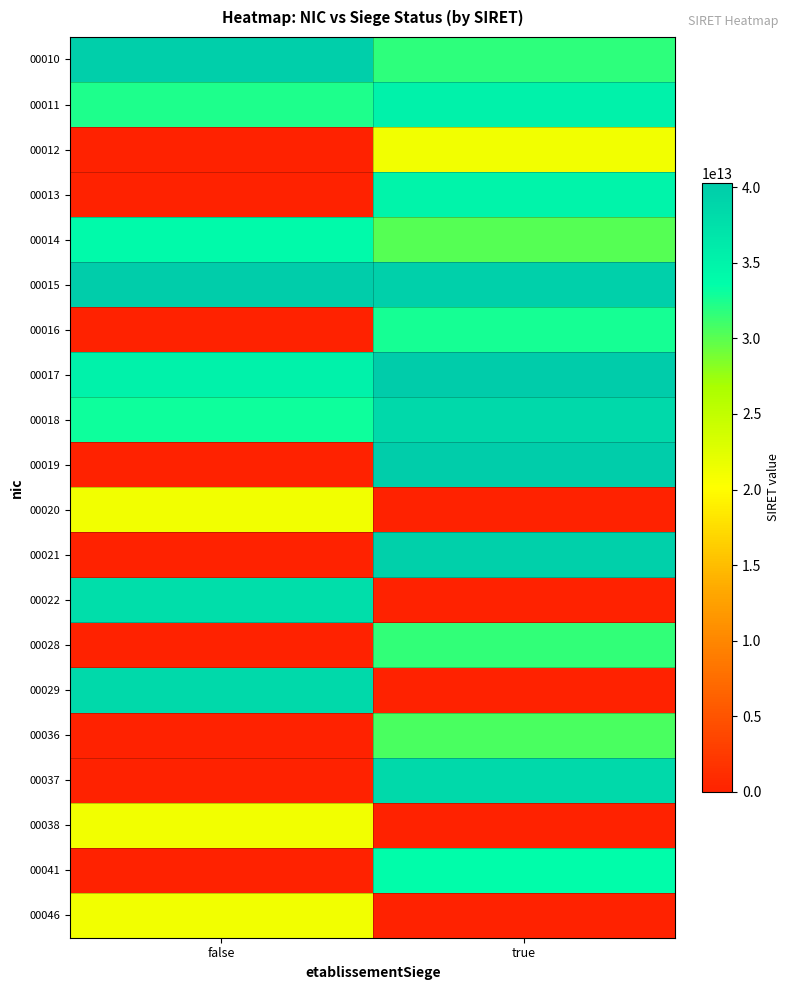

What is the total value across all series at false?

354216693900240